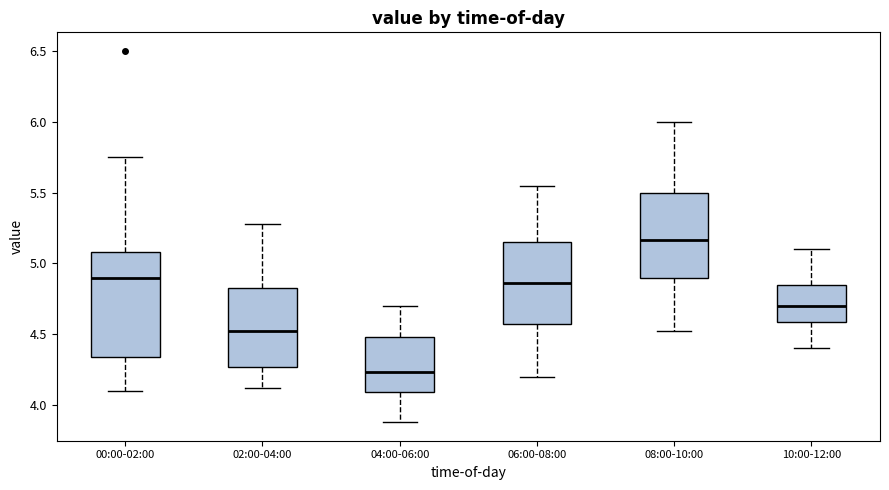

Reading left to right, transcribe this box plot: for each box, give where its median line is, the range the box spans, and where its two whiskers end, as read against the y-axis. The values are not printed on the chart, so give them approximately, as read against the axis.

00:00-02:00: median 4.90, box 4.35 to 5.10, whiskers 4.10 to 5.75
02:00-04:00: median 4.55, box 4.25 to 4.85, whiskers 4.10 to 5.30
04:00-06:00: median 4.25, box 4.10 to 4.50, whiskers 3.90 to 4.70
06:00-08:00: median 4.85, box 4.55 to 5.15, whiskers 4.20 to 5.55
08:00-10:00: median 5.15, box 4.90 to 5.50, whiskers 4.50 to 6.00
10:00-12:00: median 4.70, box 4.60 to 4.85, whiskers 4.40 to 5.10